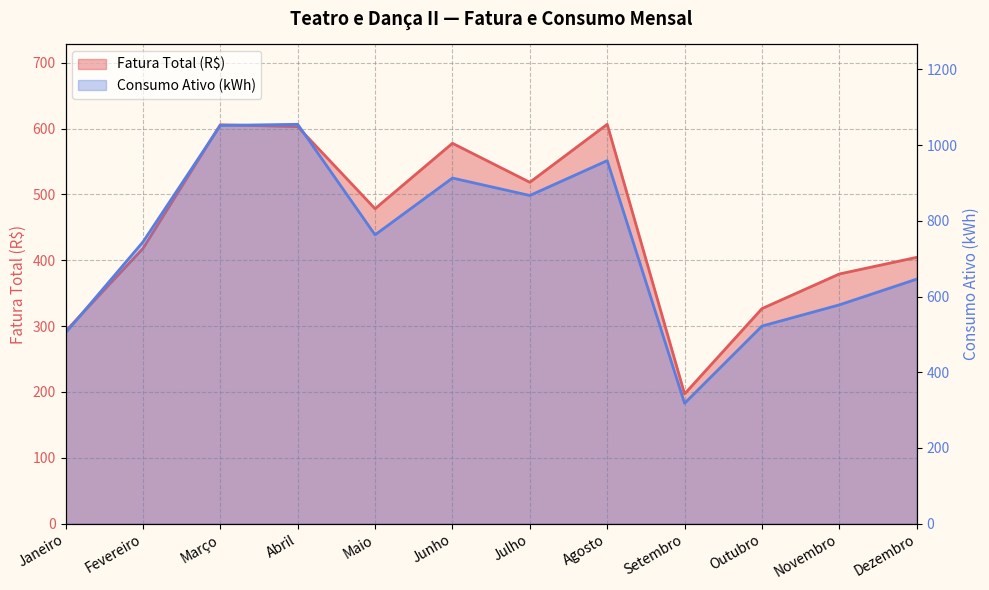

Reading left to right, transcribe all the data shown in this chart.

Fatura Total (R$): Janeiro=292.0	Fevereiro=417.8	Março=605.8	Abril=602.9	Maio=478.2	Junho=577.6	Julho=518.4	Agosto=606.4	Setembro=197.0	Outubro=326.6	Novembro=379.1	Dezembro=404.4
Consumo Ativo (kWh): Janeiro=504.0	Fevereiro=744.0	Março=1052.0	Abril=1055.0	Maio=763.0	Junho=913.0	Julho=867.0	Agosto=959.0	Setembro=318.0	Outubro=522.0	Novembro=578.0	Dezembro=646.0